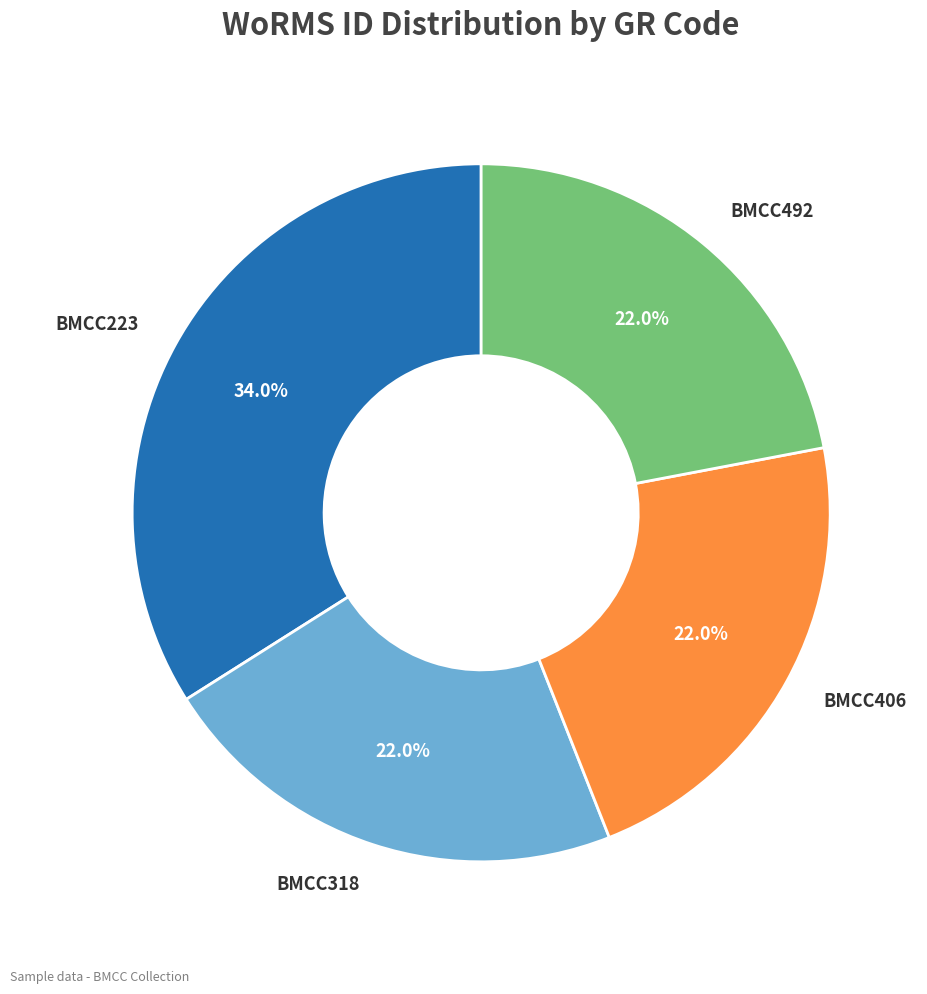

Count the number of slices in the pie.

4